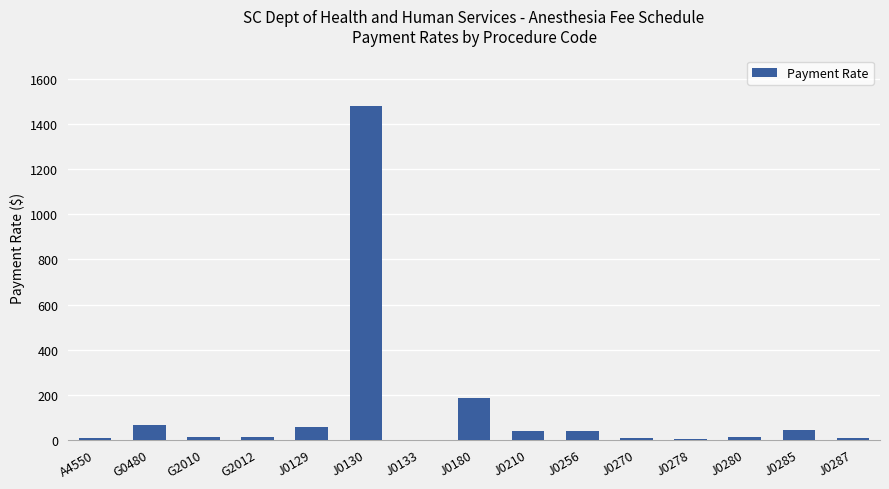

What is the sum of the values at J0270 and G0480?

72.3